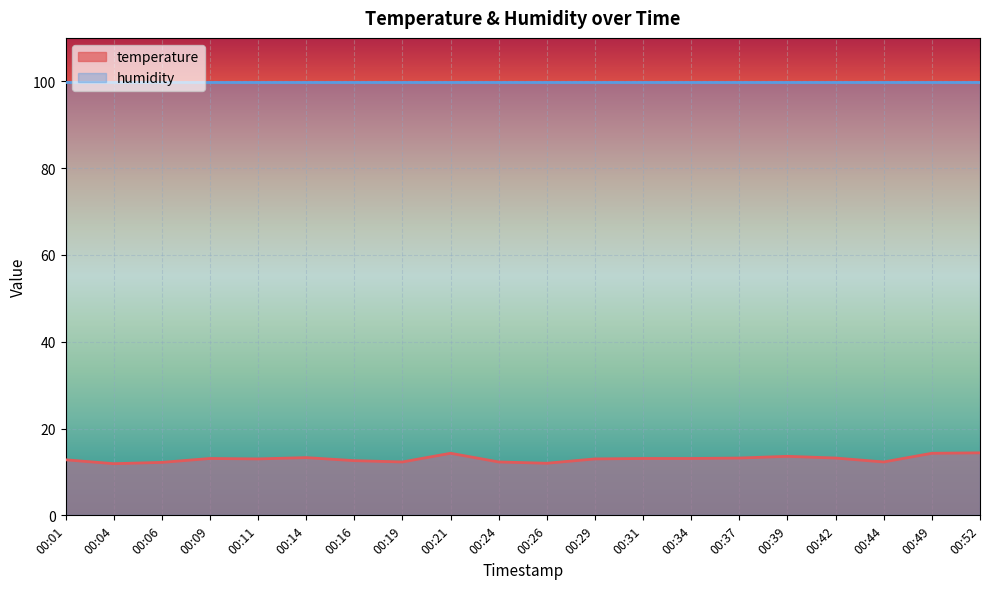

What is the maximum value shown in the chart?

99.9